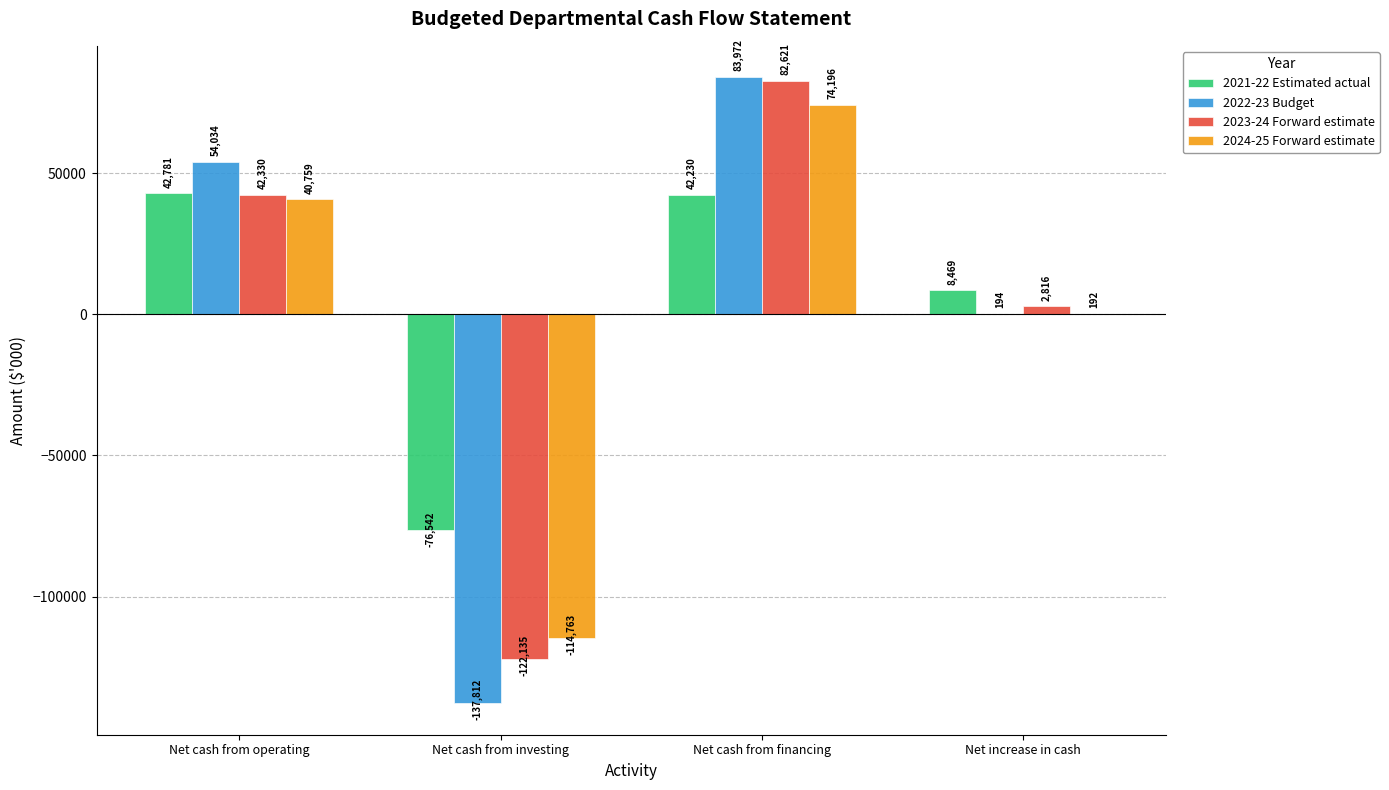

What is the maximum value for 2021-22 Estimated actual?

42781